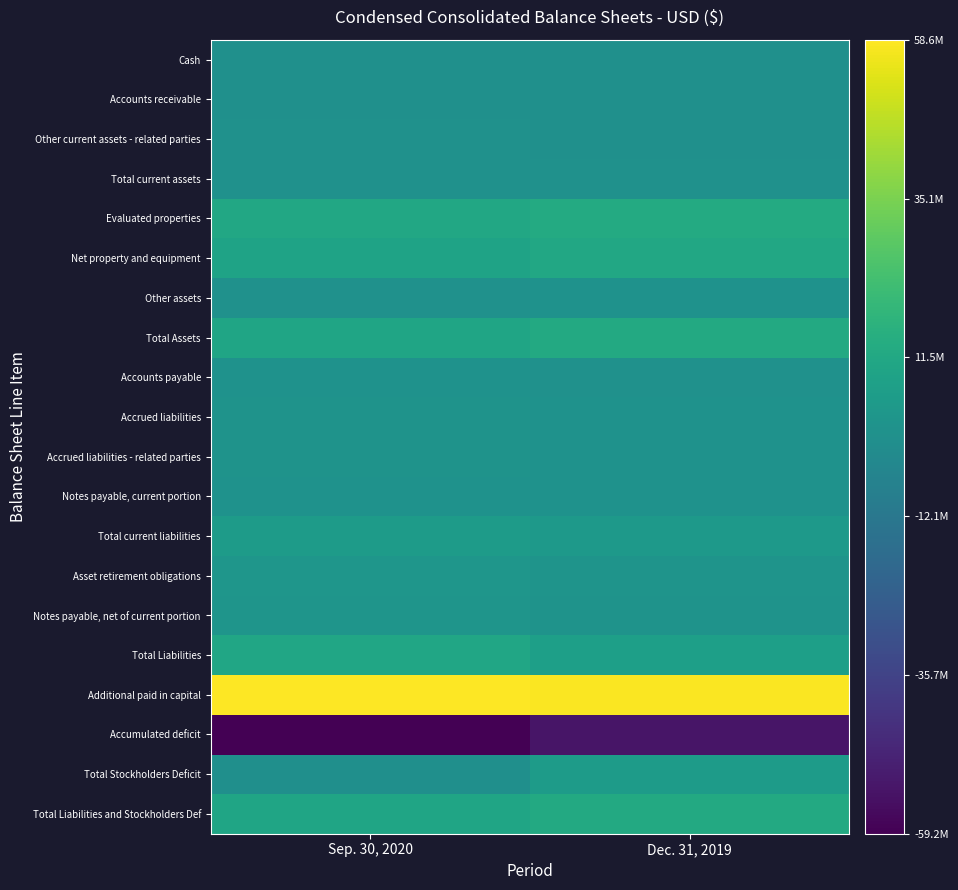

At Dec. 31, 2019, list the series in order from largest to smallest.

Additional paid in capital, Evaluated properties, Total Assets, Total Liabilities and Stockholders Def, Net property and equipment, Total Liabilities, Total Stockholders Deficit, Total current liabilities, Asset retirement obligations, Notes payable, net of current portion, Accrued liabilities - related parties, Other assets, Accrued liabilities, Notes payable, current portion, Accounts payable, Total current assets, Other current assets - related parties, Cash, Accounts receivable, Accumulated deficit